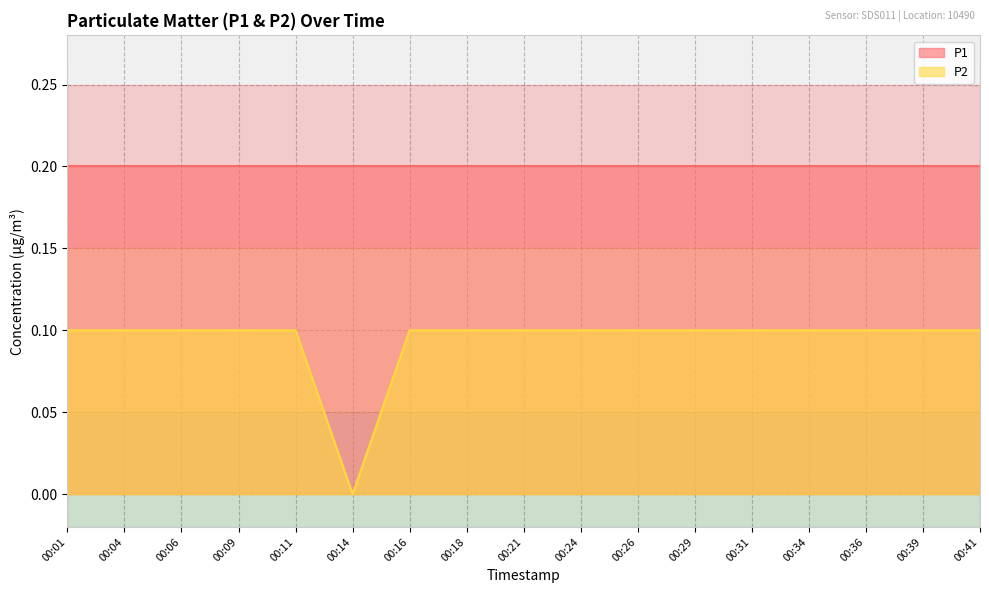

Is it true that the value at 00:41 is 0.1?

True